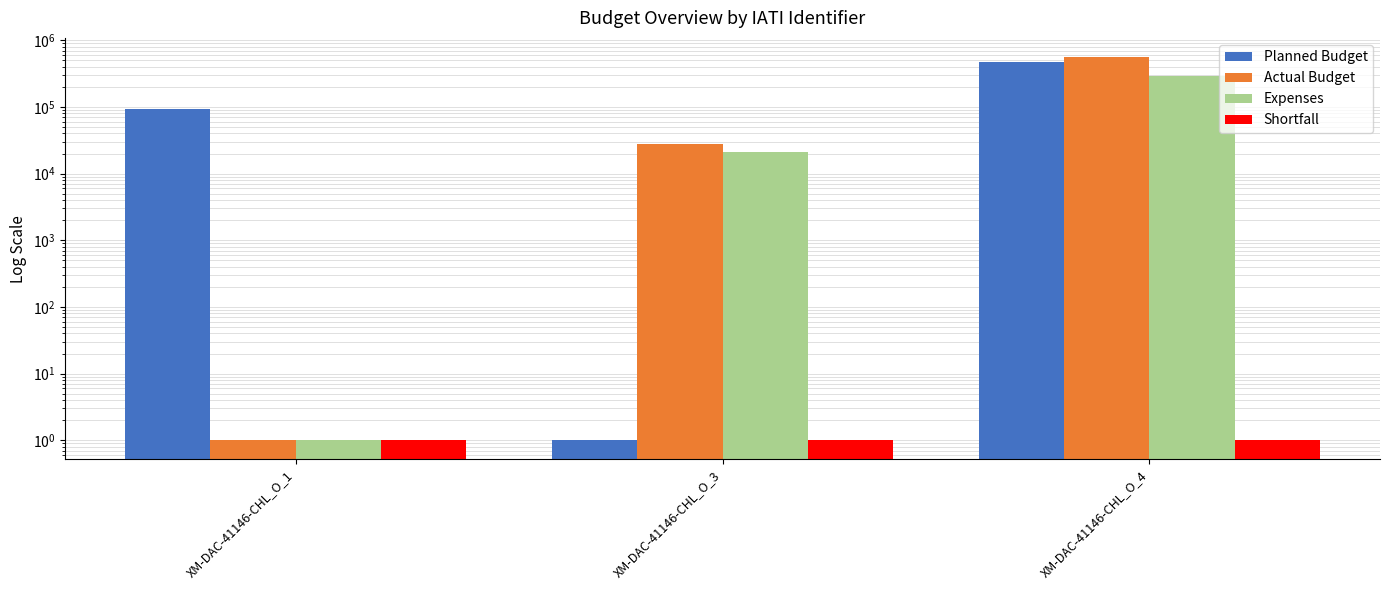

How many series are shown in this chart?

4